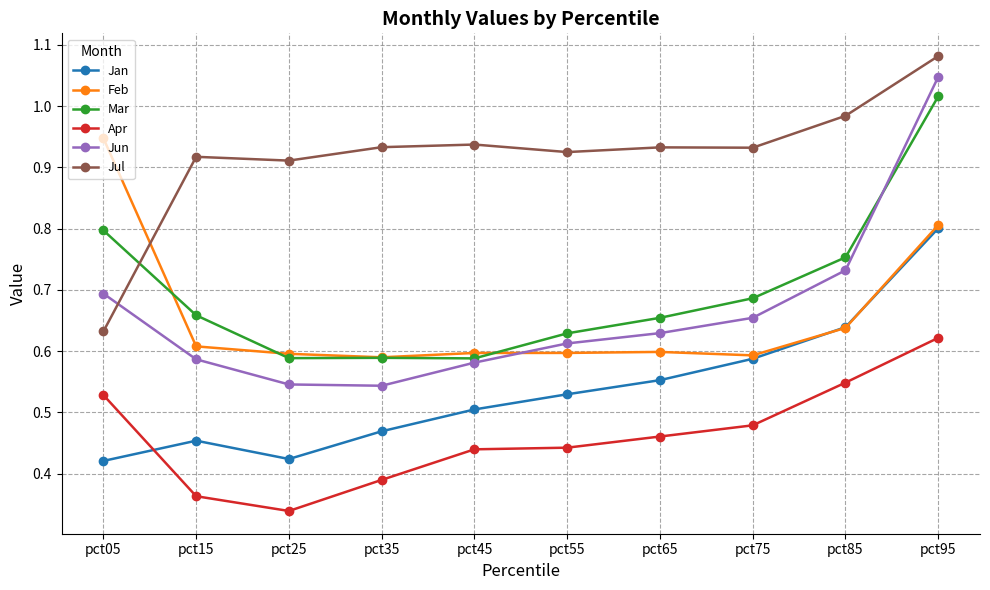

At which category does Jan reach its first local valley?

pct25